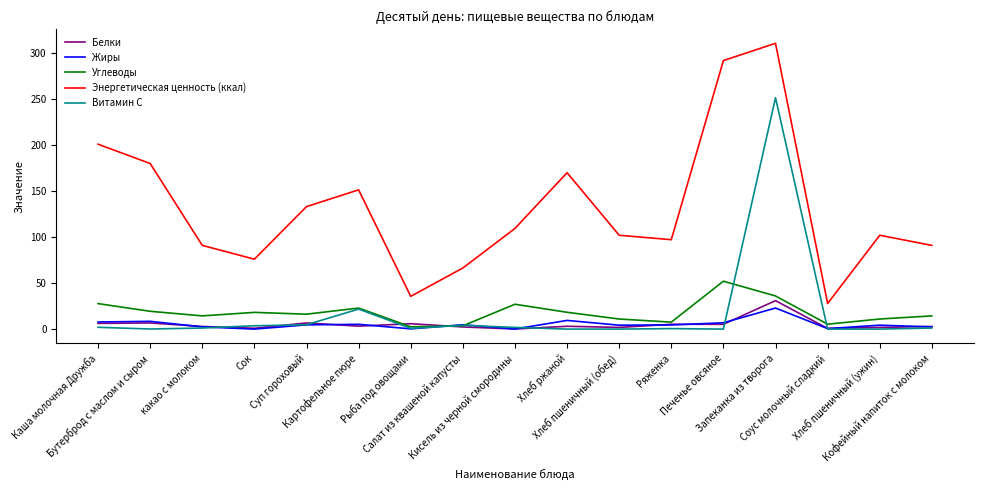

How many lines are shown in the chart?

5